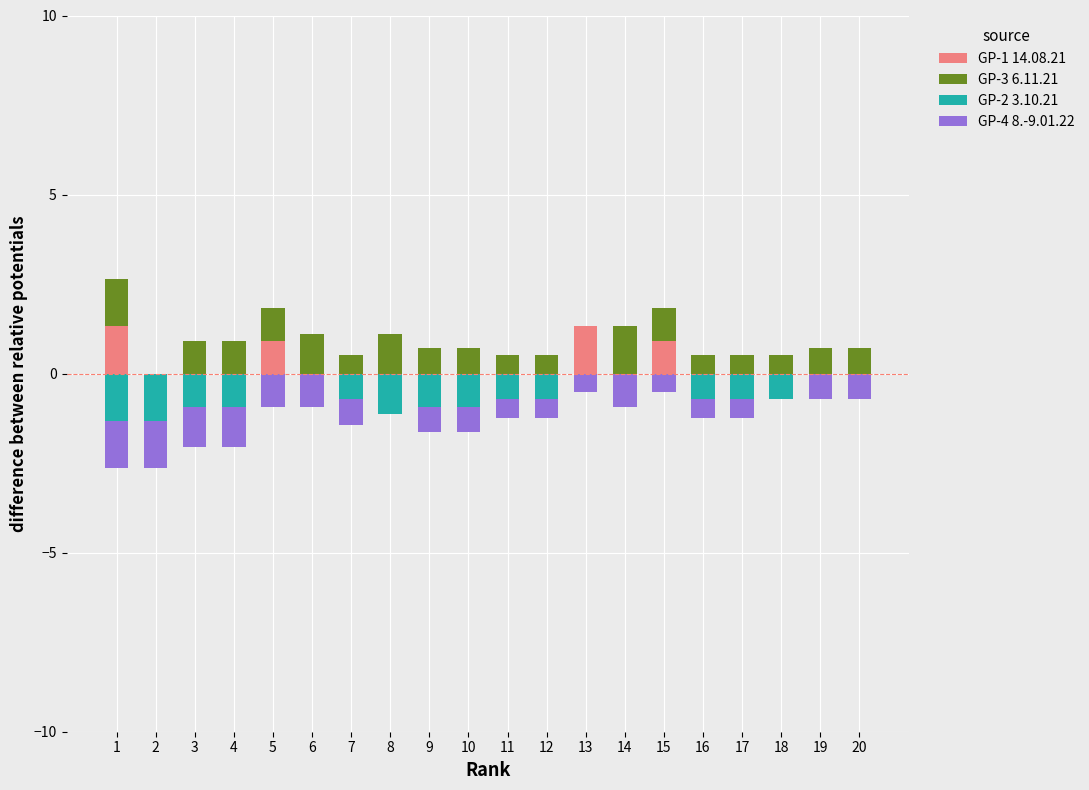

The GP-4 8.-9.01.22 series shows -0.1 at 16. True or false?

False